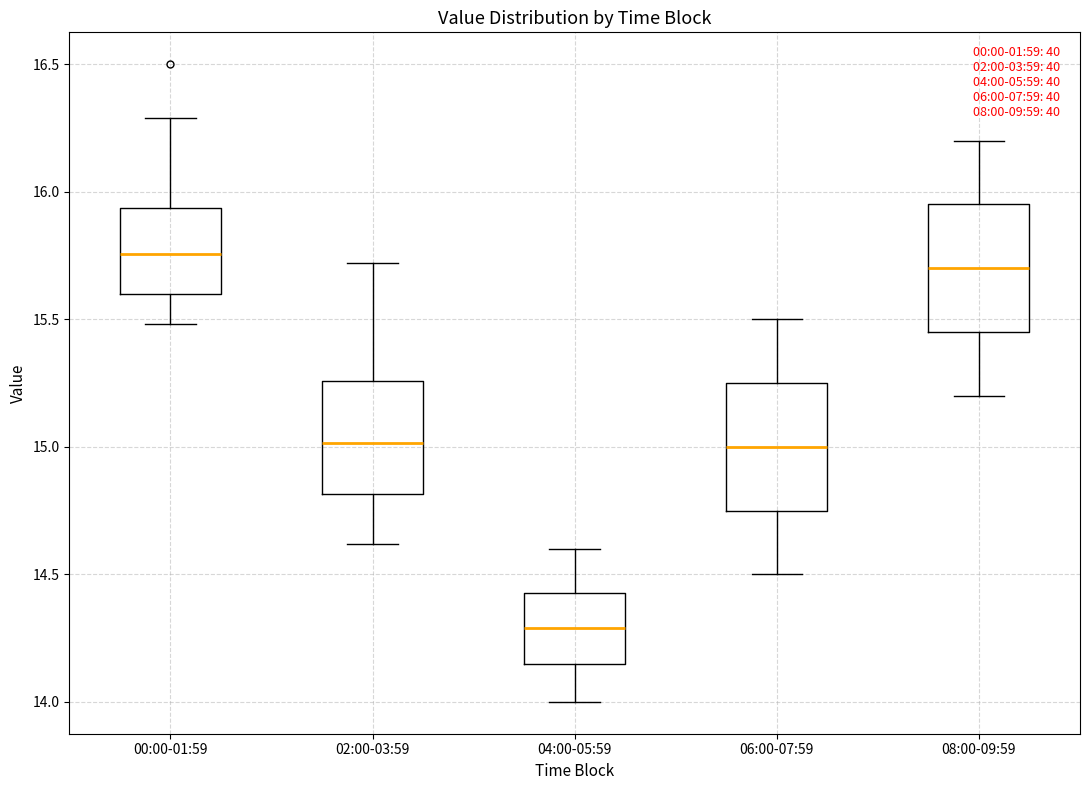

Which box has the lowest median line?

04:00-05:59